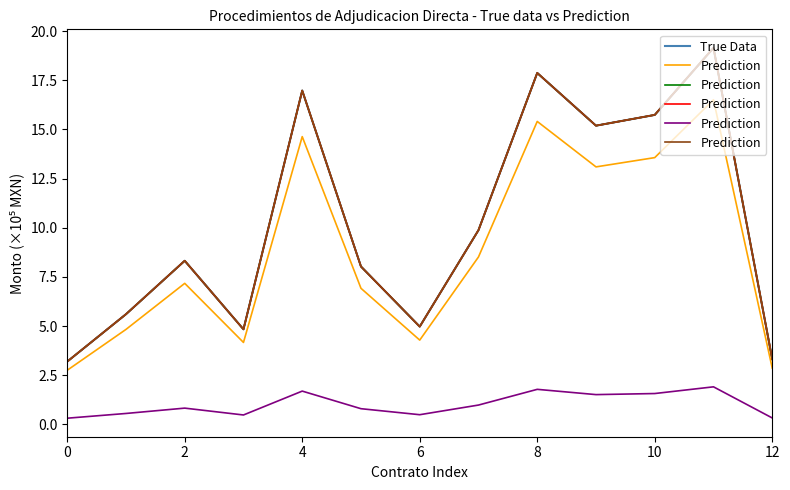

What is the maximum value for True Data?

19.1